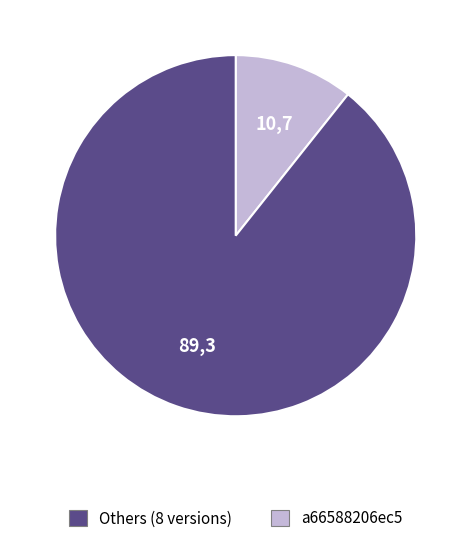

Is there a majority slice in this chart?

Yes